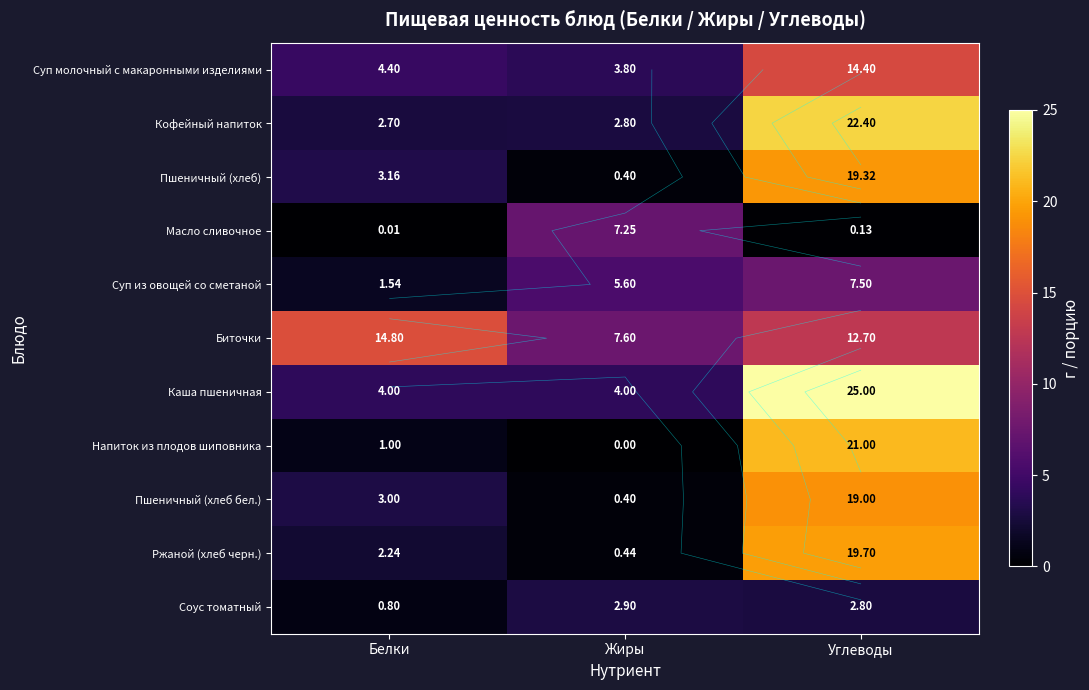

What is the average value of the Каша пшеничная series?

11.0